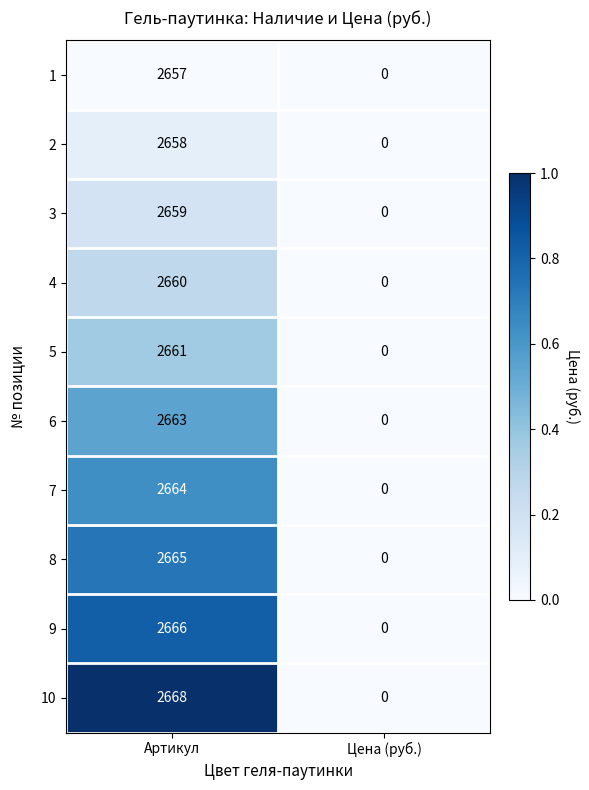

Which category has the lowest value in the 6 series?

Цена (руб.)